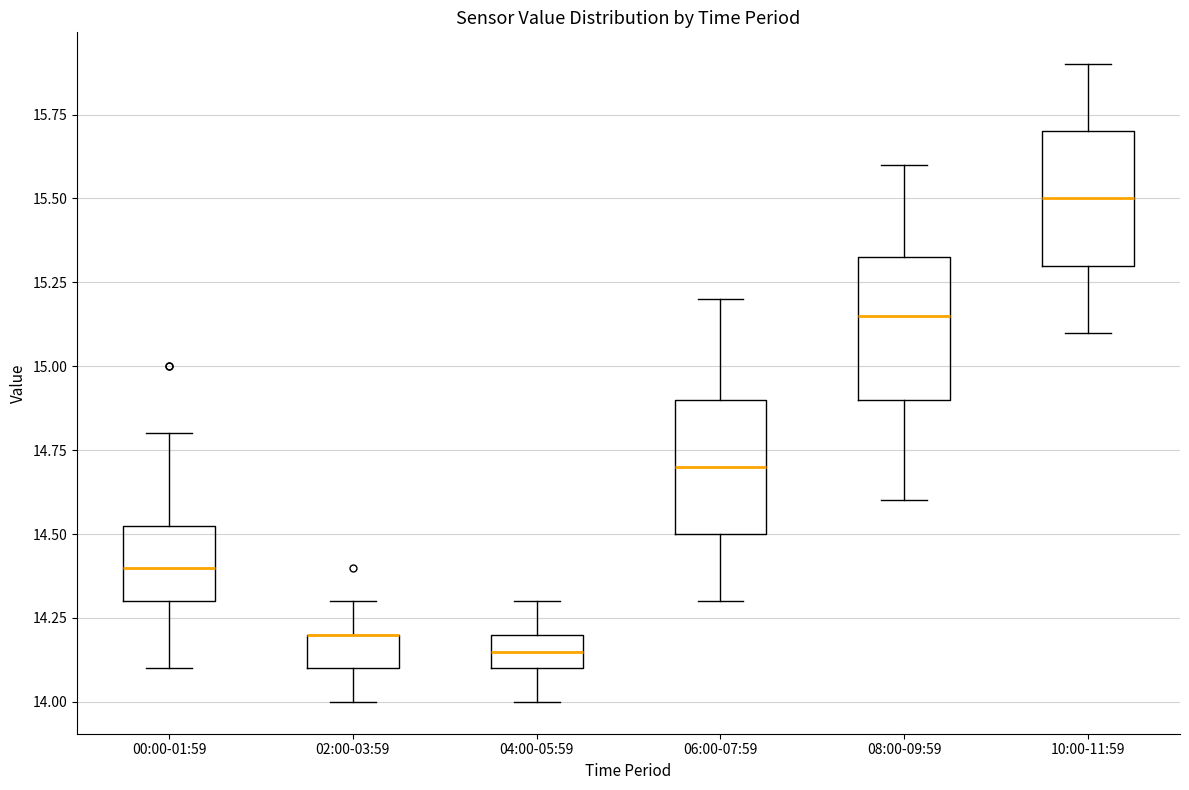

Reading left to right, read every box against the y-axis: the position of its median line, the range the box covers, and the ends of its whiskers. The values are not printed on the chart, so give them approximately, as read against the axis.

00:00-01:59: median 14.40, box 14.30 to 14.55, whiskers 14.10 to 14.80
02:00-03:59: median 14.20 (drawn on the box's upper edge), box 14.10 to 14.20, whiskers 14.00 to 14.30
04:00-05:59: median 14.15, box 14.10 to 14.20, whiskers 14.00 to 14.30
06:00-07:59: median 14.70, box 14.50 to 14.90, whiskers 14.30 to 15.20
08:00-09:59: median 15.15, box 14.90 to 15.35, whiskers 14.60 to 15.60
10:00-11:59: median 15.50, box 15.30 to 15.70, whiskers 15.10 to 15.90